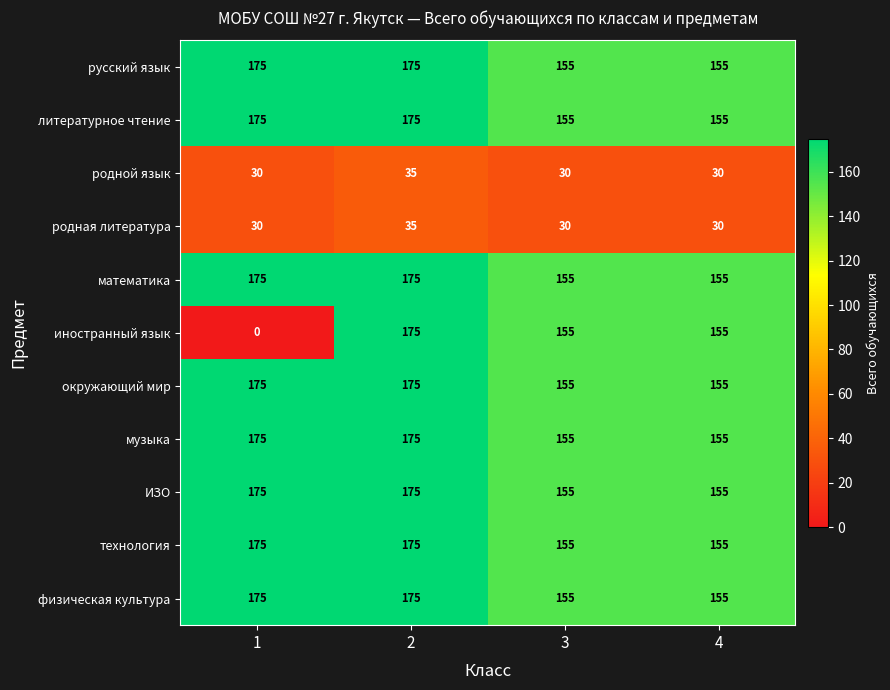

Between 1 and 2, which series saw the biggest shift?

иностранный язык